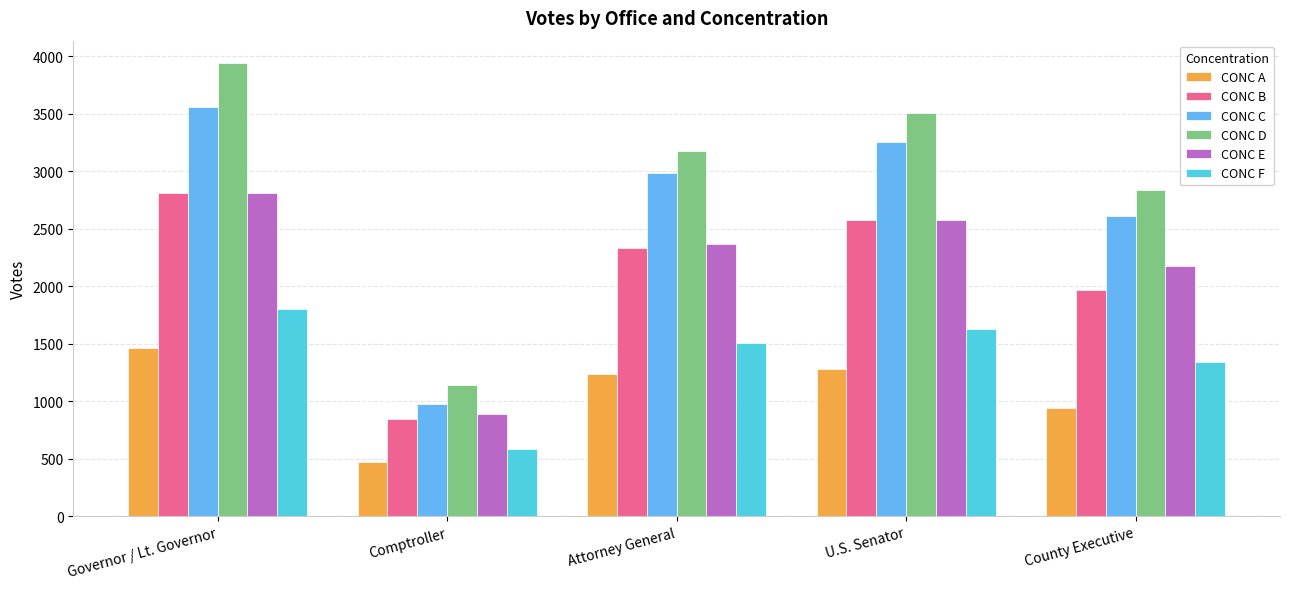

Which label corresponds to the largest value in the chart?

Governor / Lt. Governor